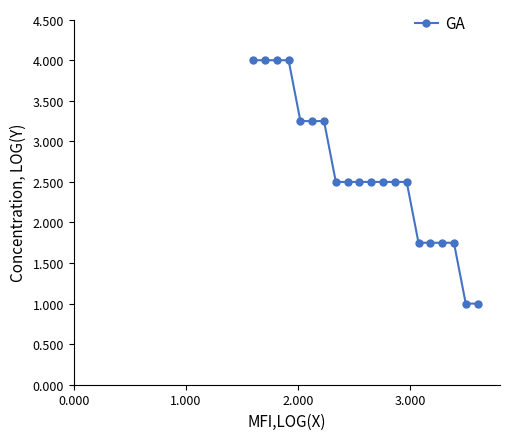

What is the difference between the second highest and minimum values?

3.0